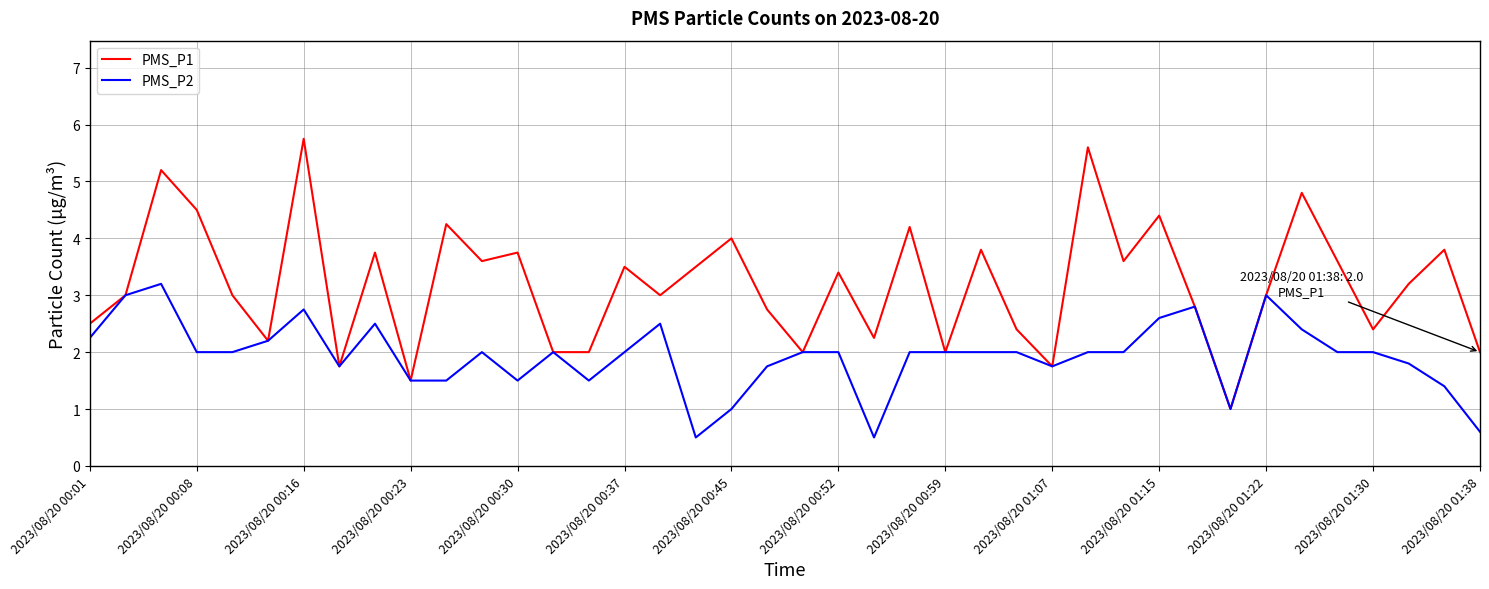

Rank the series by their maximum value, from highest to lowest.

PMS_P1, PMS_P2